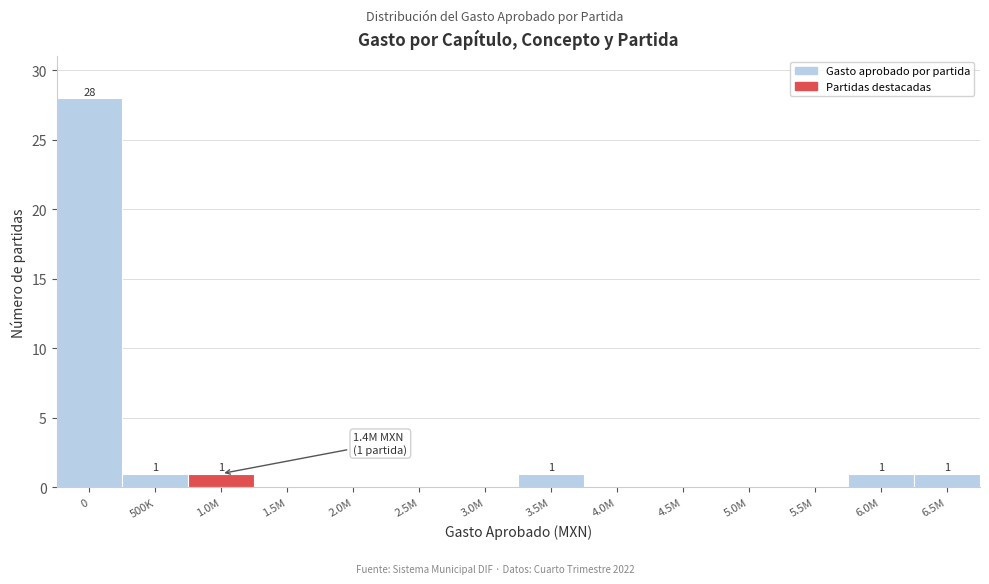

Reading right to left, list all the values displayed in this chart.

6.5M=1	6.0M=1	5.5M=0	5.0M=0	4.5M=0	4.0M=0	3.5M=1	3.0M=0	2.5M=0	2.0M=0	1.5M=0	1.0M=1	500K=1	0=28